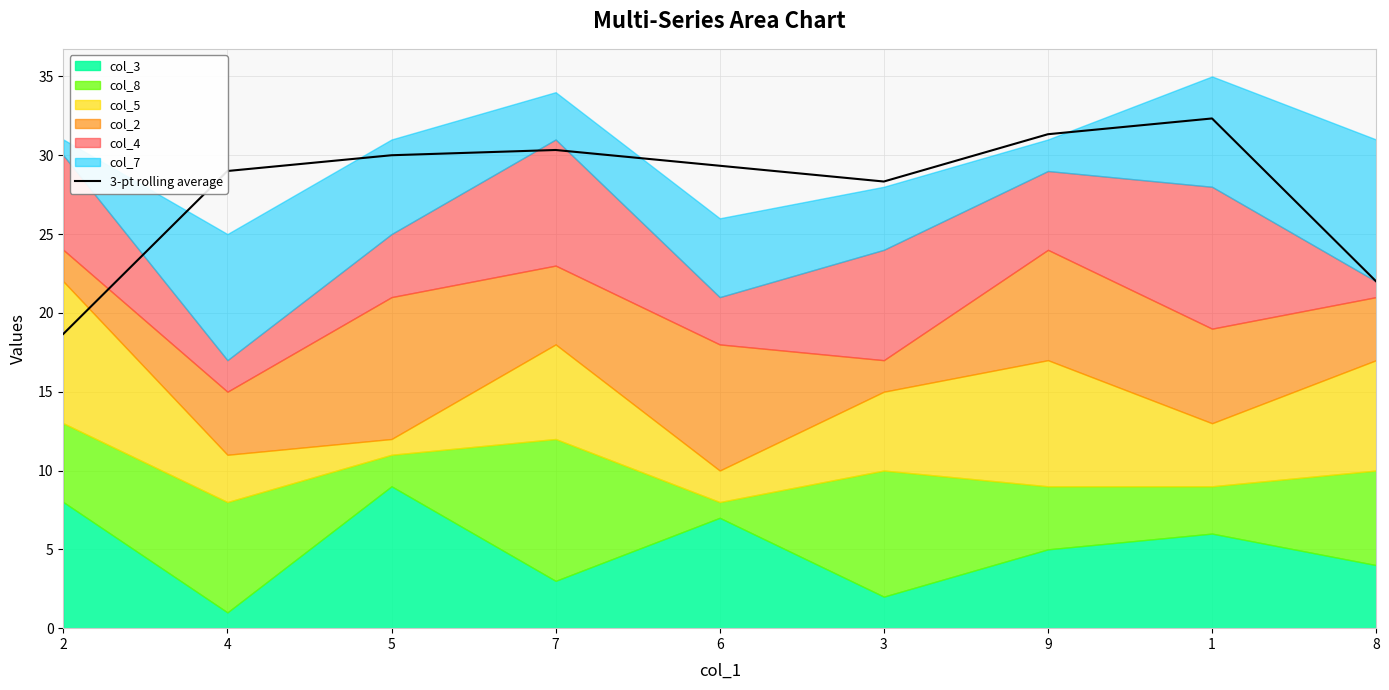

What is the difference between the values at 1 and 5?

2.3